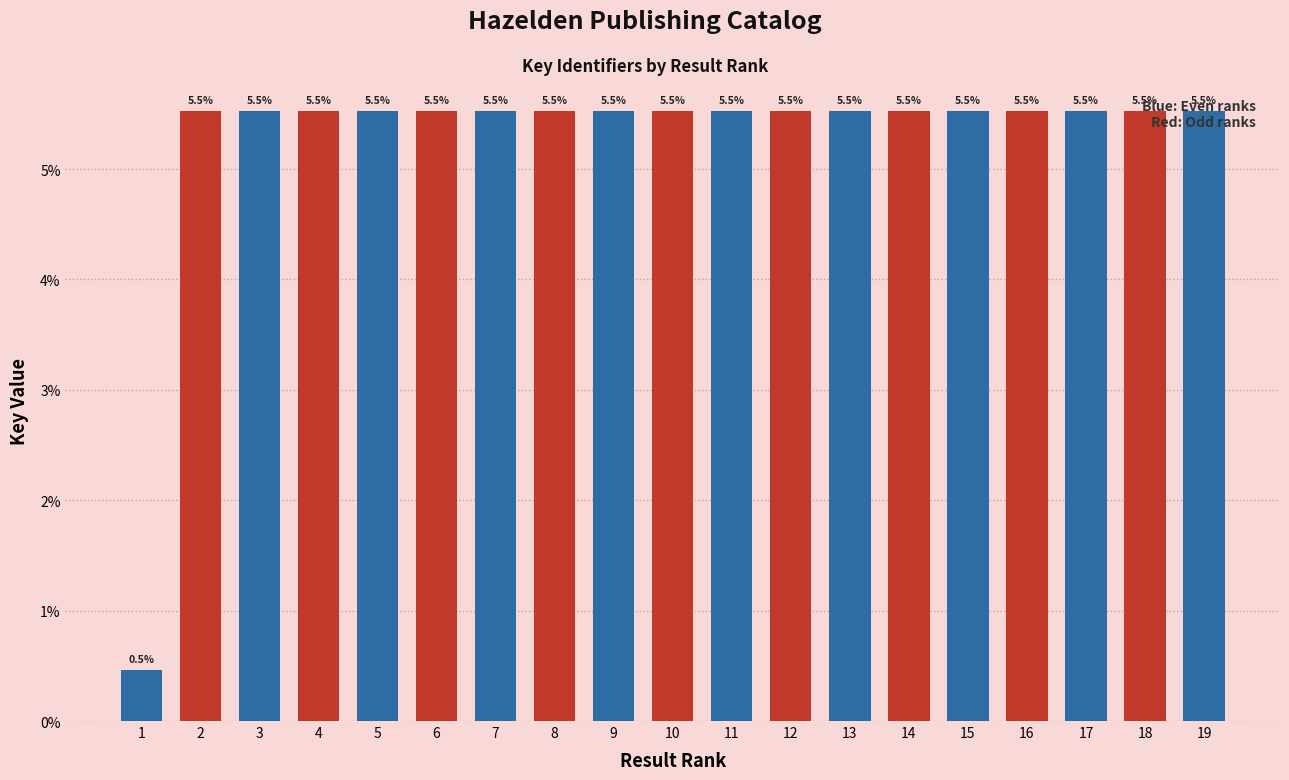

Where is the data nearest to the value 2?

1